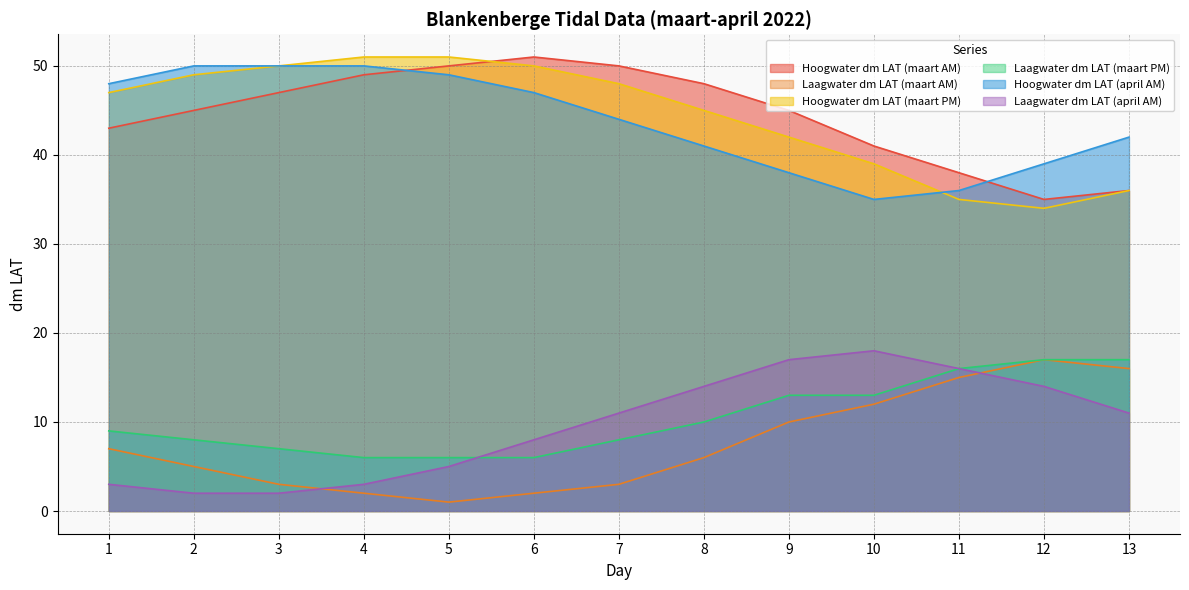

True or false: Laagwater dm LAT (maart PM) has a value of 19 at 9.

False